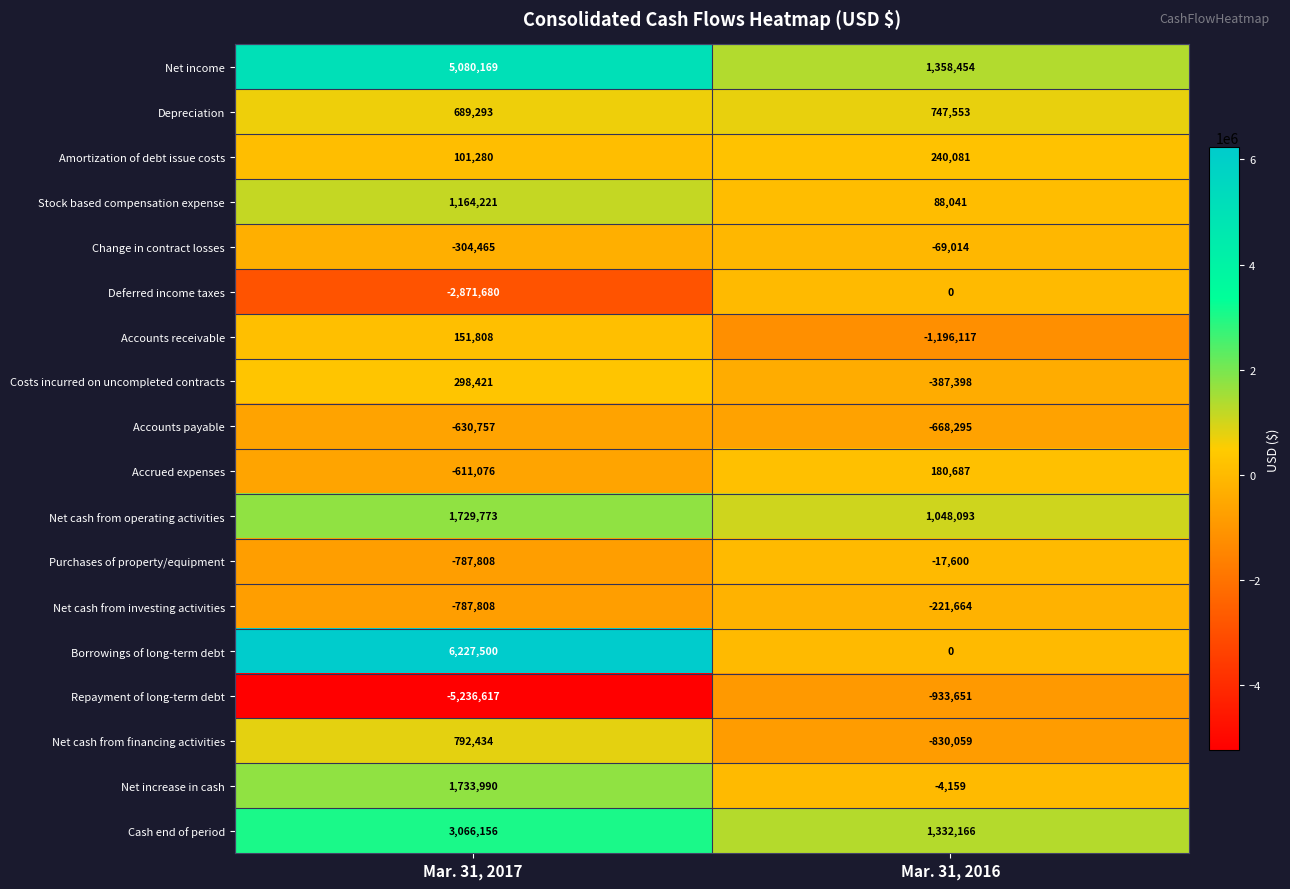

True or false: Change in contract losses has a value of -120553 at Mar. 31, 2016.

False